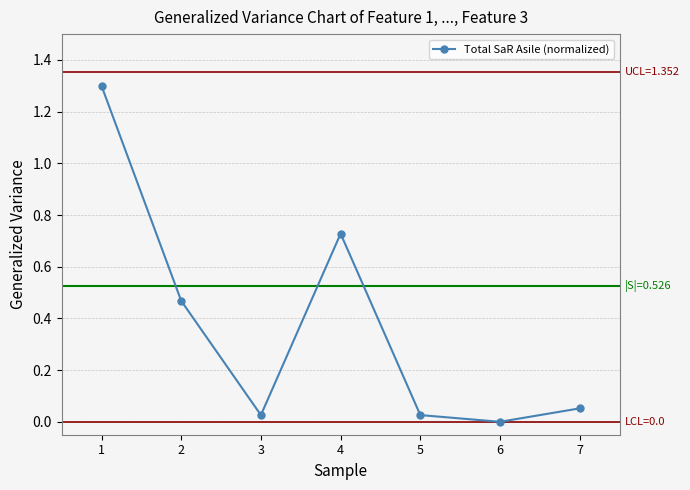

Between 2 and 4, which is larger?

4